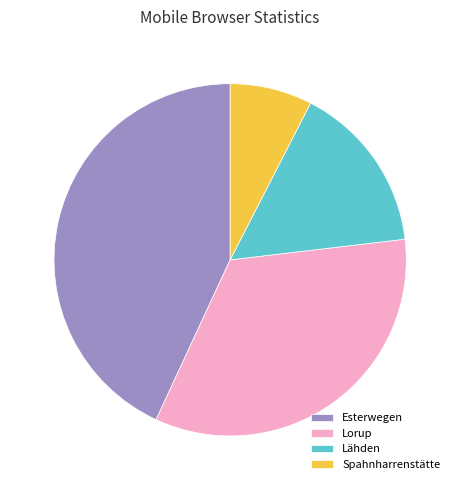

Rank the categories by value from highest to lowest.

Esterwegen, Lorup, Lähden, Spahnharrenstätte